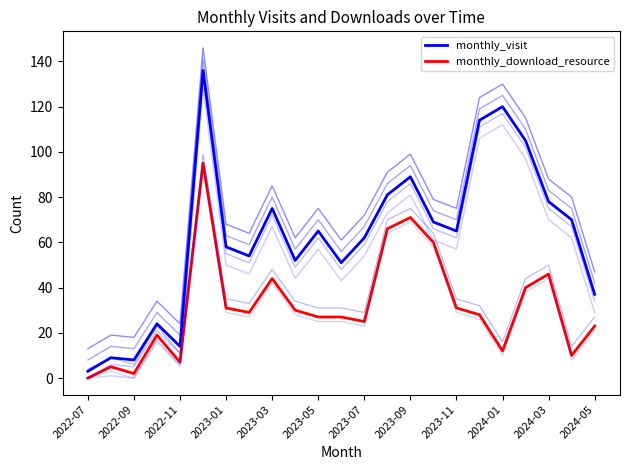

List the series in order of their overall mean, highest first.

monthly_visit, monthly_download_resource